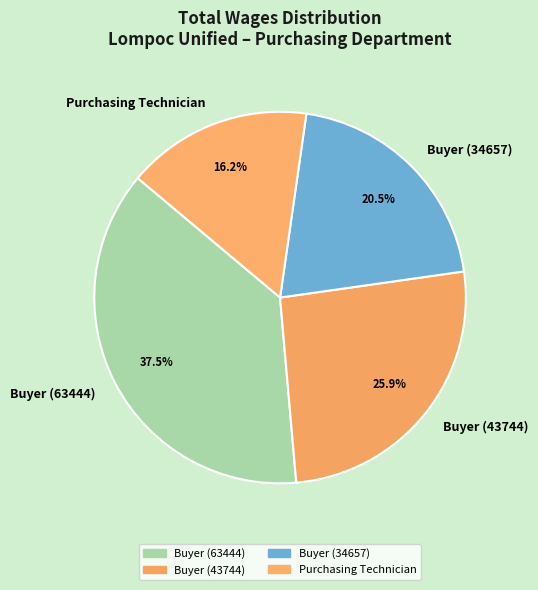

To the nearest percent, what is the difference between the Buyer (43744) and Purchasing Technician slice percentages?

10%